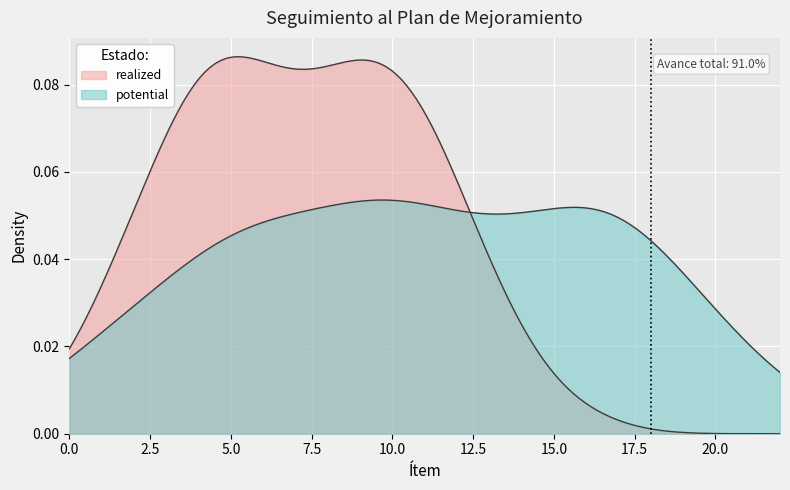

List the series in order of their overall mean, highest first.

realized, potential